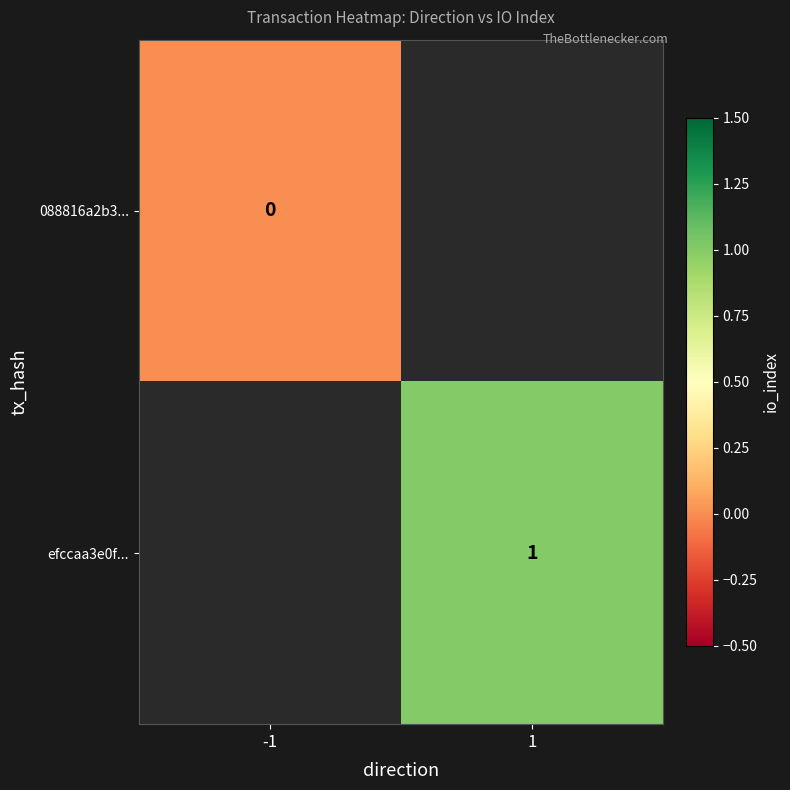

Is the value of 088816a2b3... at -1 greater than the value of efccaa3e0f... at 1?

No